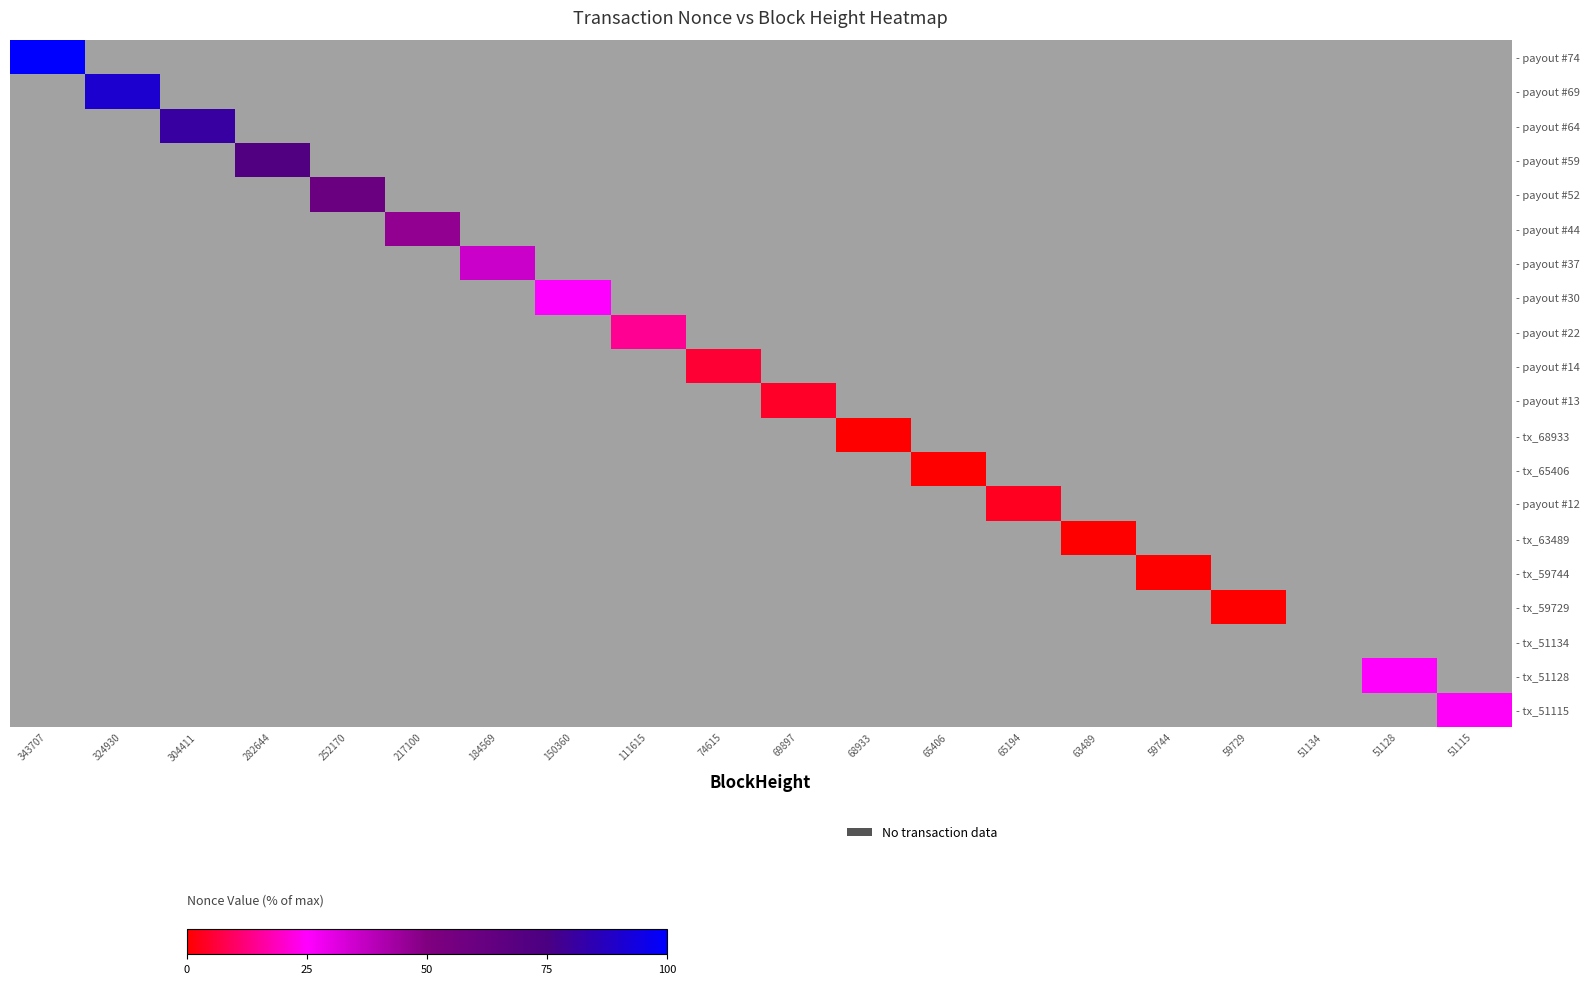

What is the total value across all series at 69897?

4.3